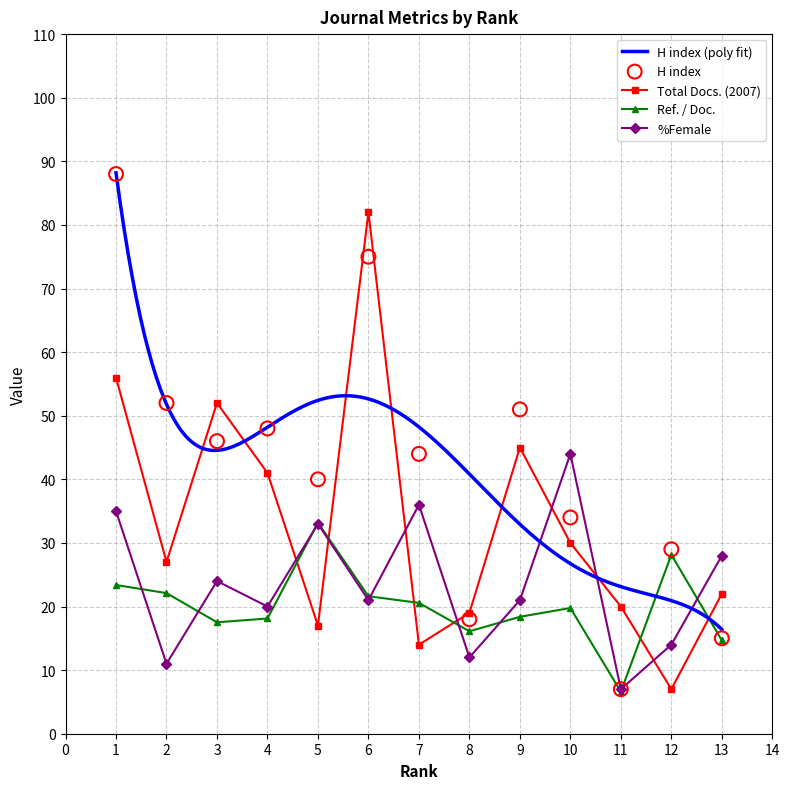

Which series contains the highest Y value?

H index